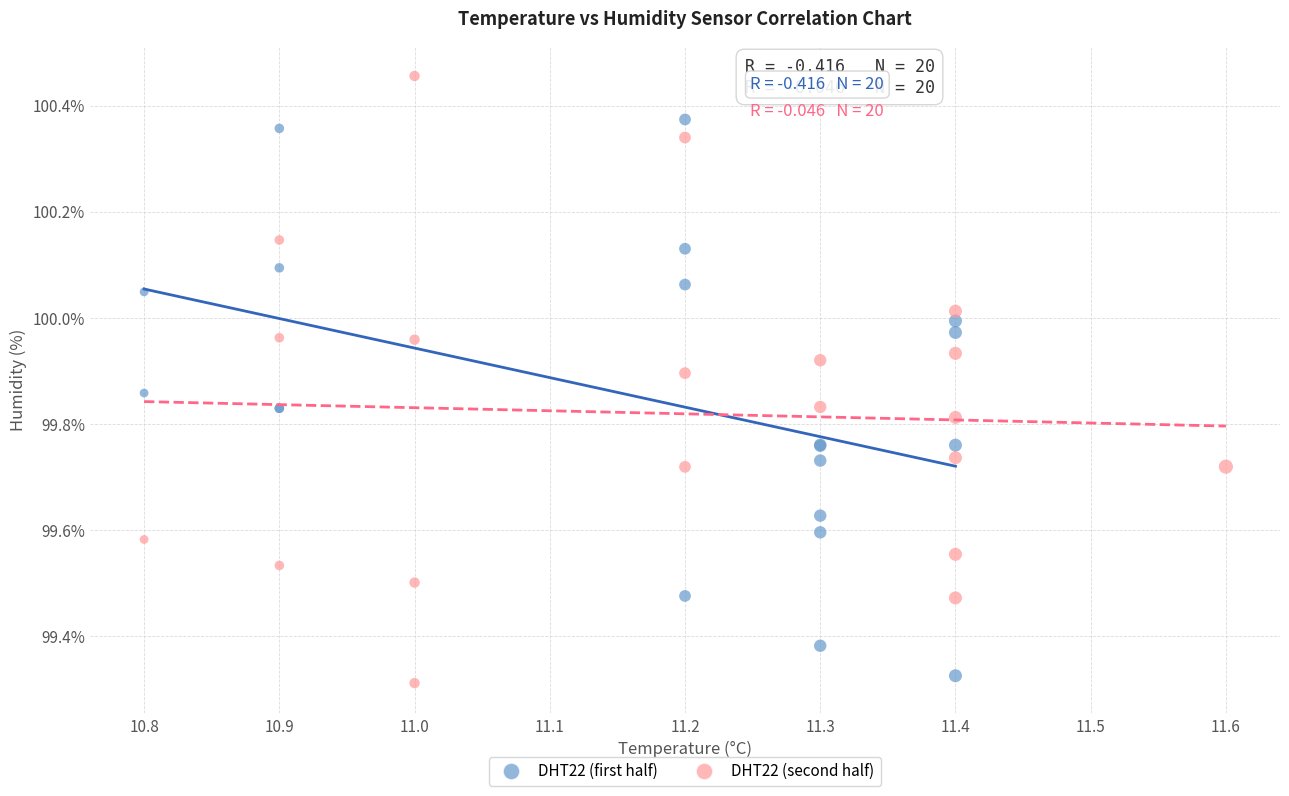

Which series reaches the minimum Y coordinate?

DHT22 (second half)